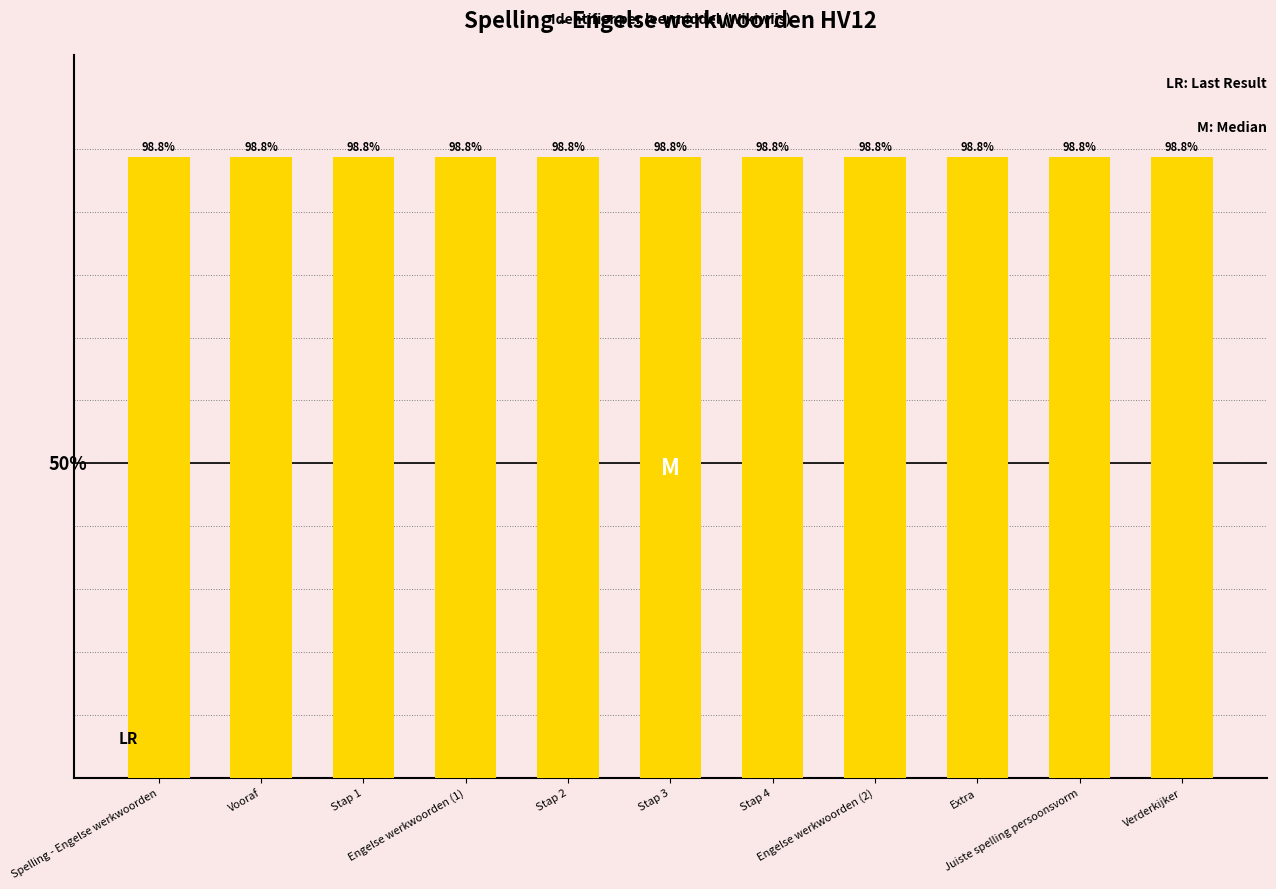

Does the chart contain any negative values?

No